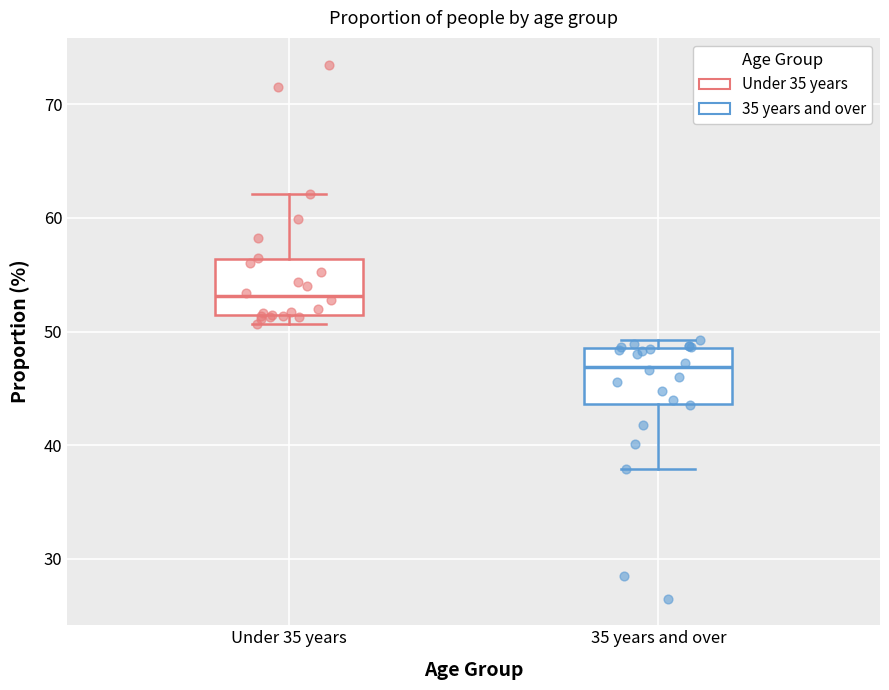

Reading left to right, transcribe this box plot: for each box, give where its median line is, the range the box spans, and where its two whiskers end, as read against the y-axis. The values are not printed on the chart, so give them approximately, as read against the axis.

Under 35 years: median 53, box 51 to 56, whiskers 51 (just below the box's lower edge) to 62
35 years and over: median 47, box 44 to 49, whiskers 38 to 49 (just above the box's upper edge)